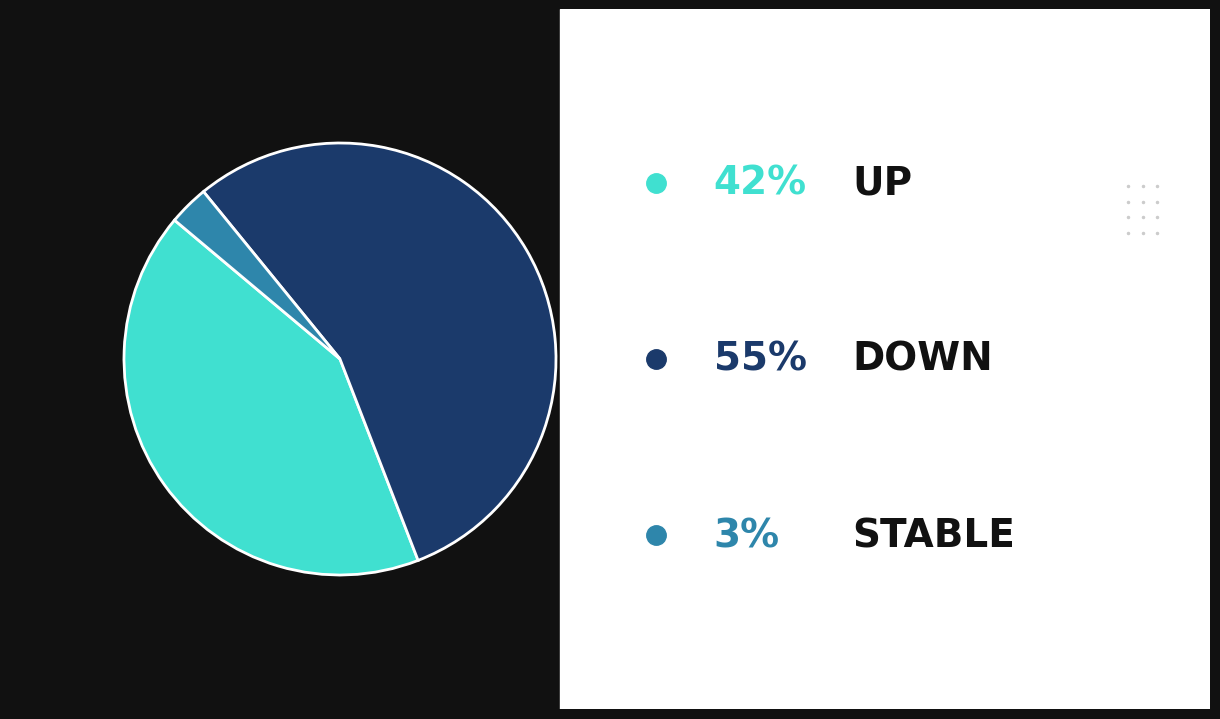

Is there any slice that represents more than half of the pie?

Yes